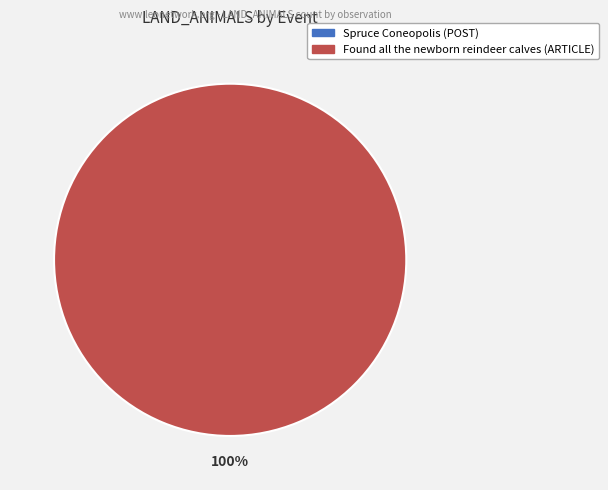

Is the sum of Spruce Coneopolis (POST) and Found all the newborn reindeer calves (ARTICLE) greater than half?

Yes